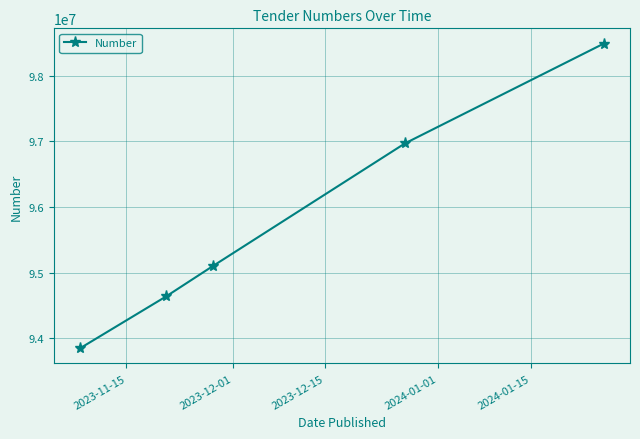

What is the value of the 2nd point from the left?

94638175